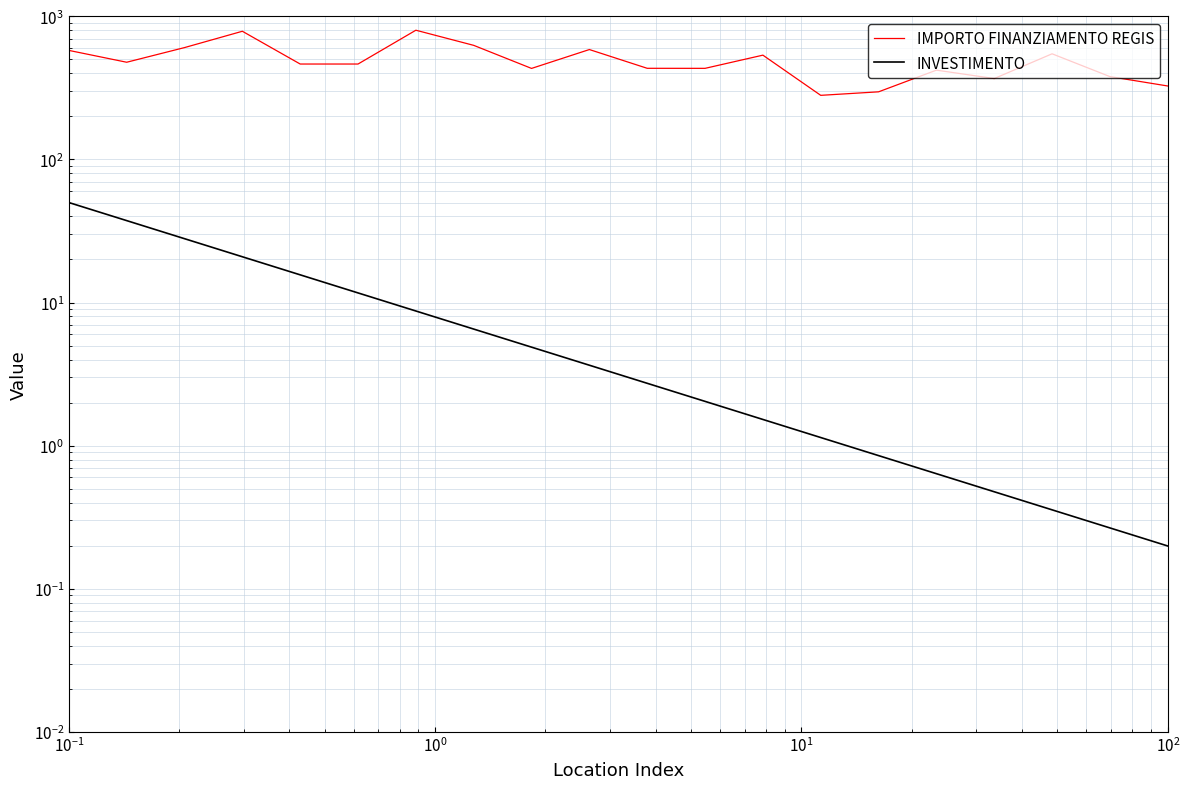

How many values in the INVESTIMENTO series exceed 3?

10